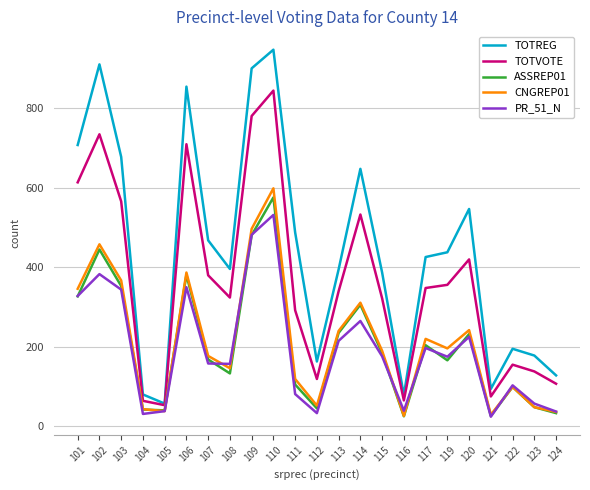

True or false: ASSREP01 and TOTREG cross at least once.

False